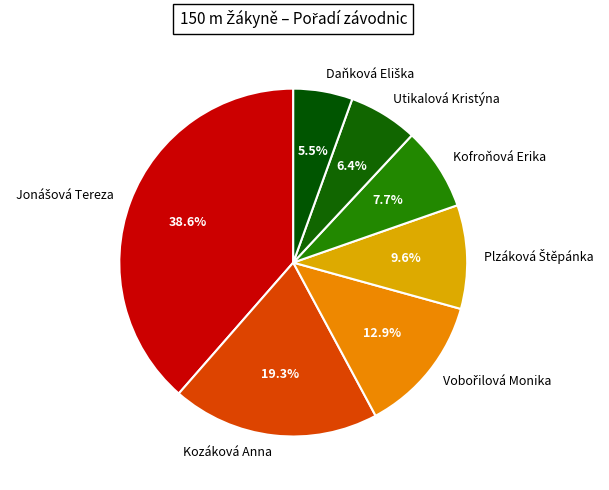

To the nearest percent, what is the average slice percentage?

14%